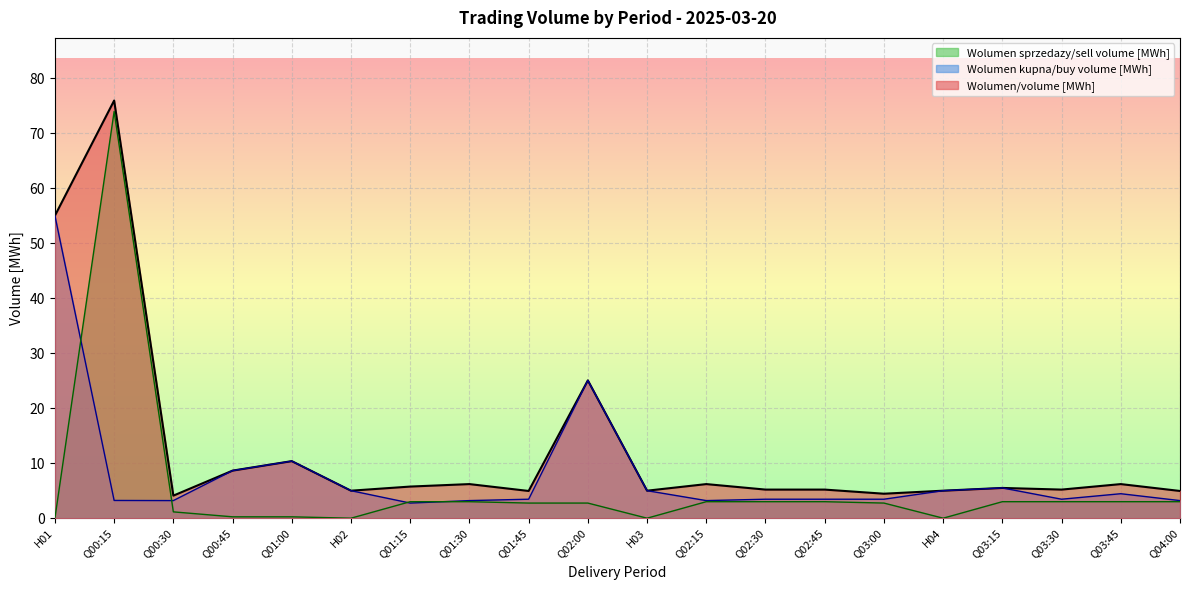

At how many categories does at least one series exceed 3?

20